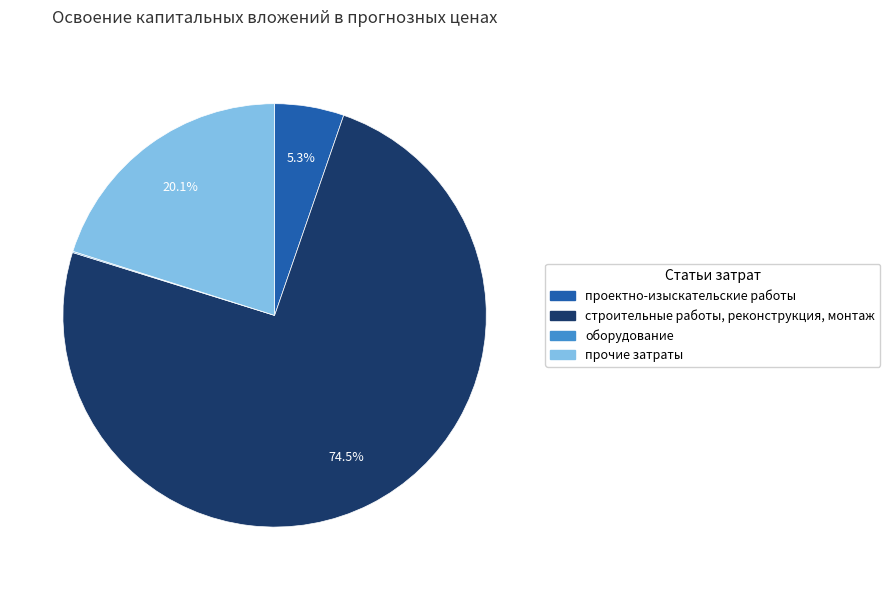

What portion of the pie excludes прочие затраты?

79.9%